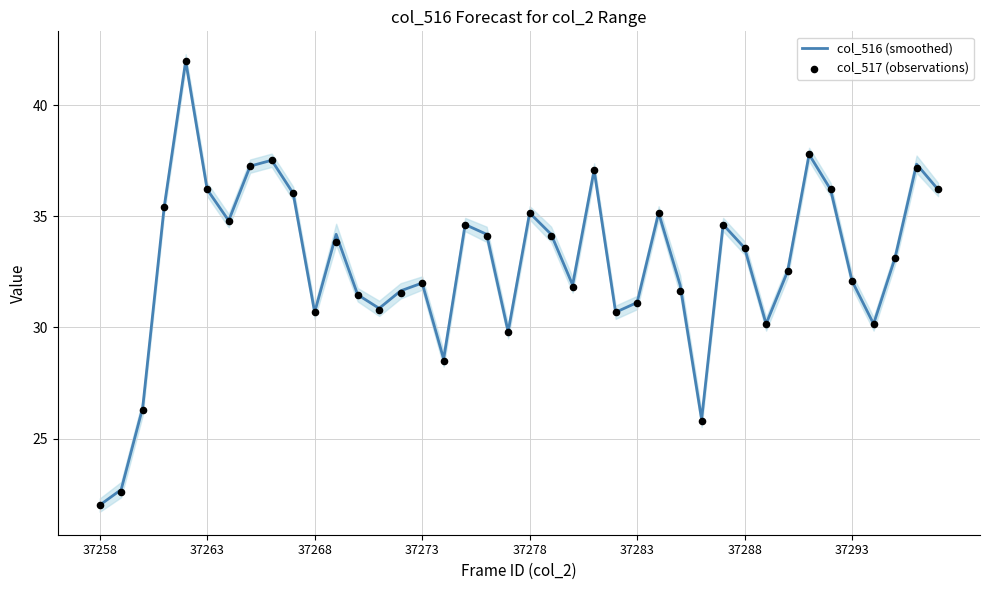

Which series has the largest total across all categories?

col_516 (smoothed)